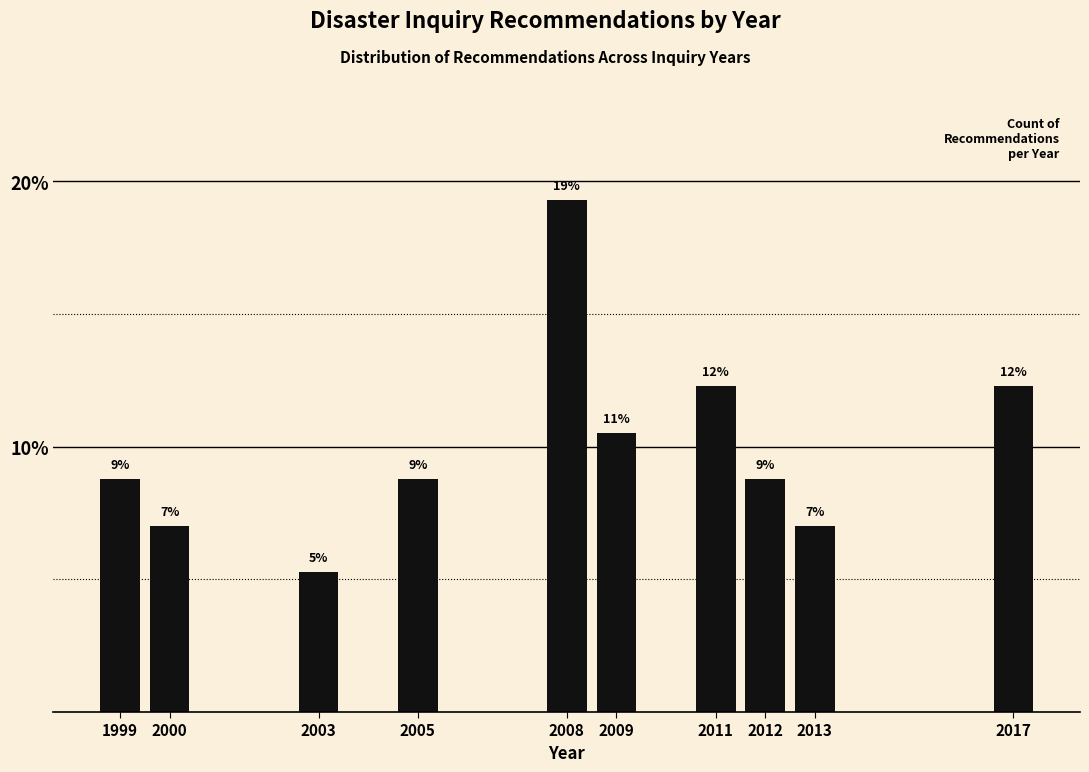

Does the chart contain any negative values?

No